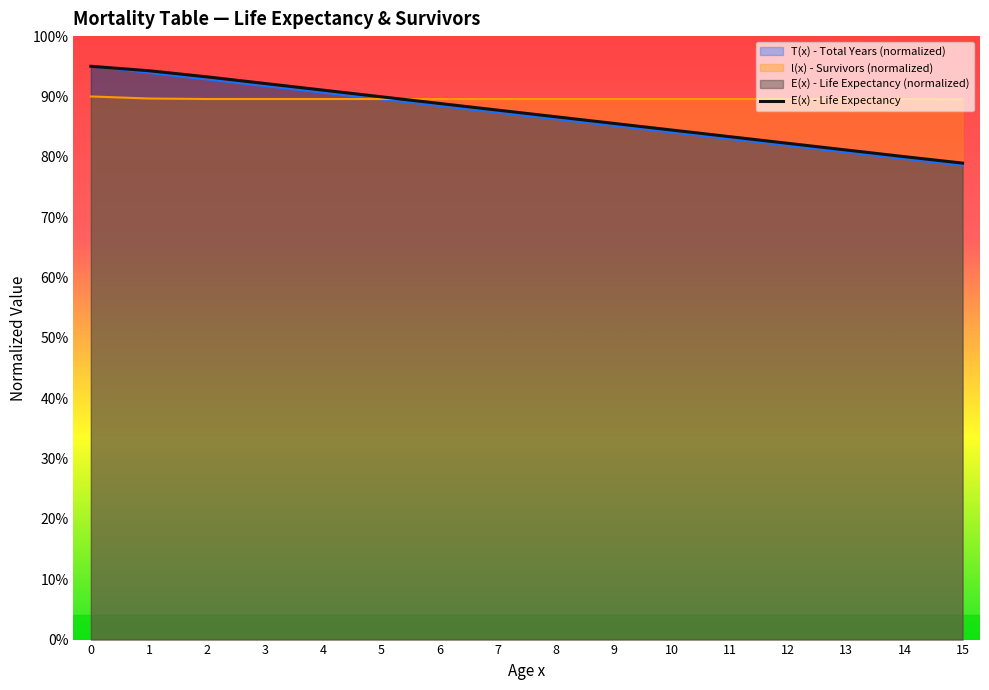

Is it true that the value at 11 is 83.3?

True